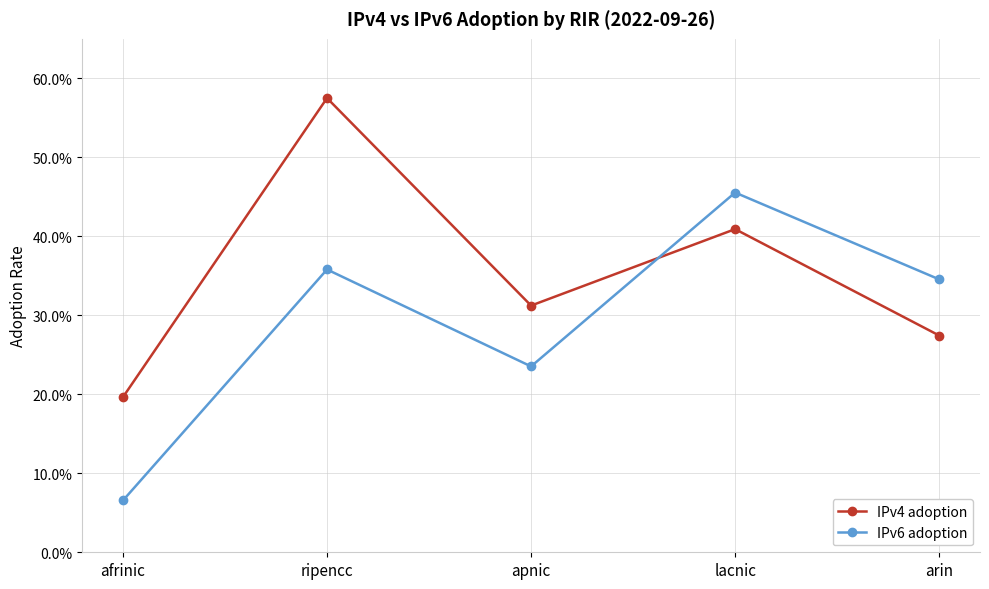

Is the value of IPv6 adoption at arin greater than the value of IPv4 adoption at ripencc?

No